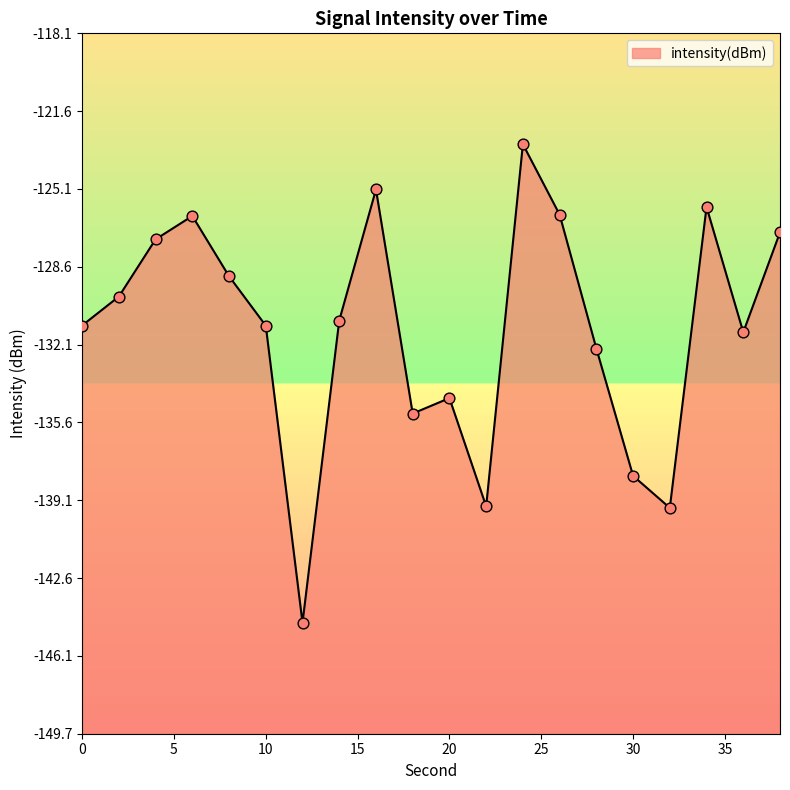

What is the change in value from 4 to 8?

-1.7